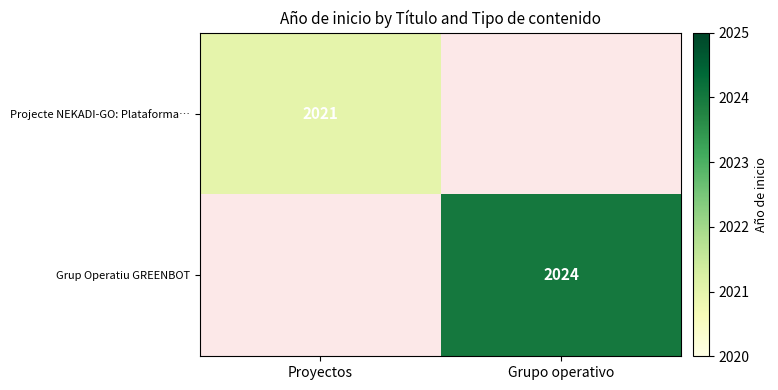

The Projecte NEKADI-GO: Plataforma… series shows 2021 at Proyectos. True or false?

True